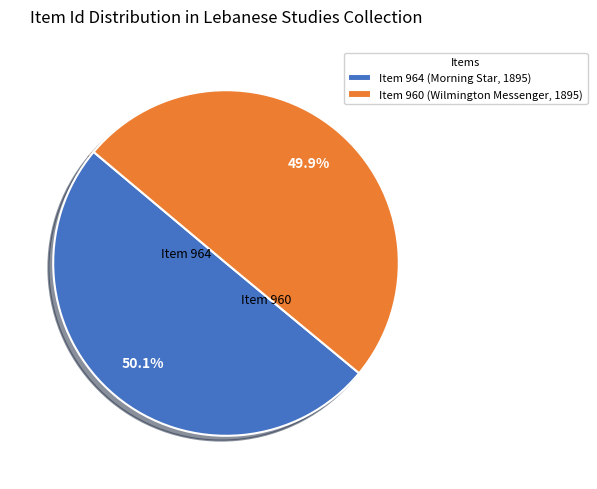

The Item 964 (Morning Star, 1895) slice represents 40% of the pie. True or false?

False